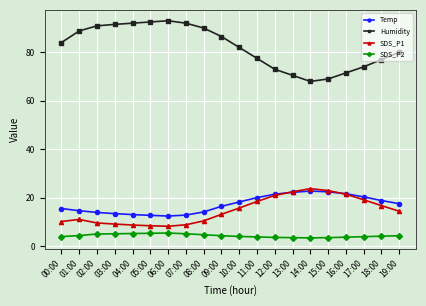

What is the smallest value displayed?

3.5